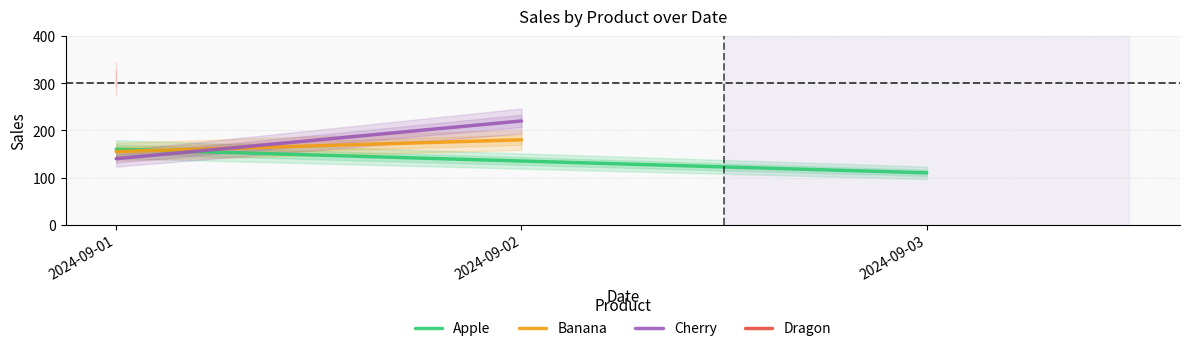

Reading left to right, list all the values displayed in this chart.

Apple: 160	110
Banana: 155	180
Cherry: 140	220